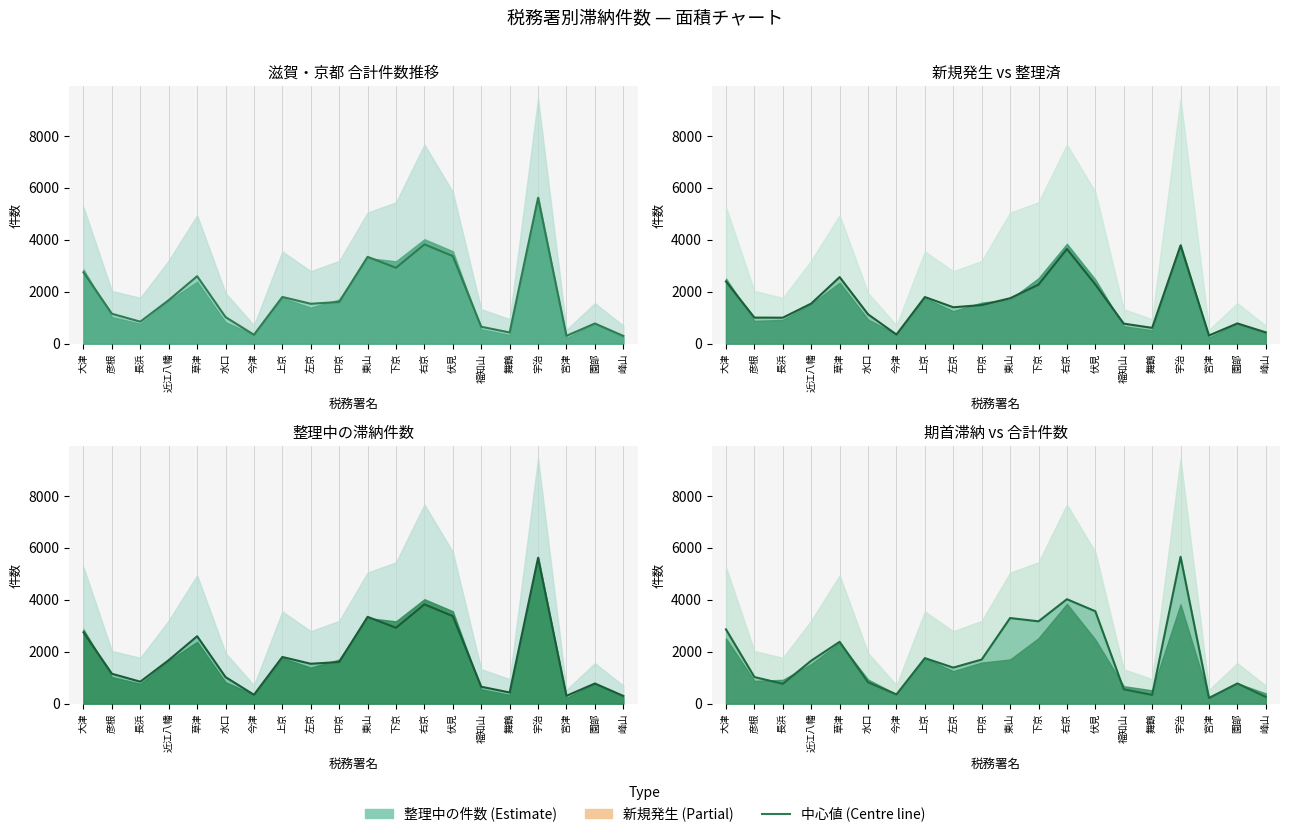

How many points are higher than both their immediate neighbors (excluding endpoints)?

6